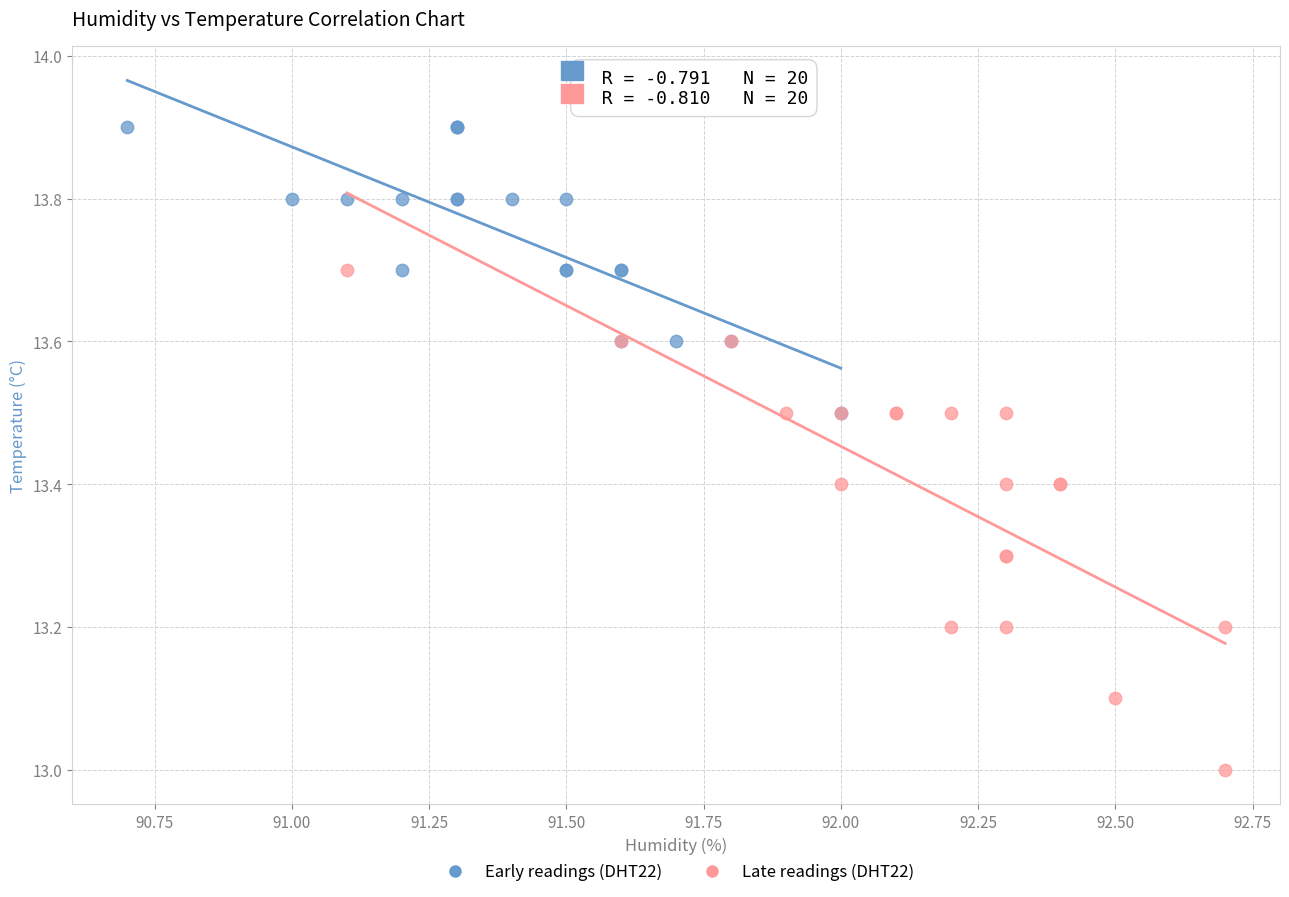

Which series reaches the maximum Y coordinate?

Early readings (DHT22)